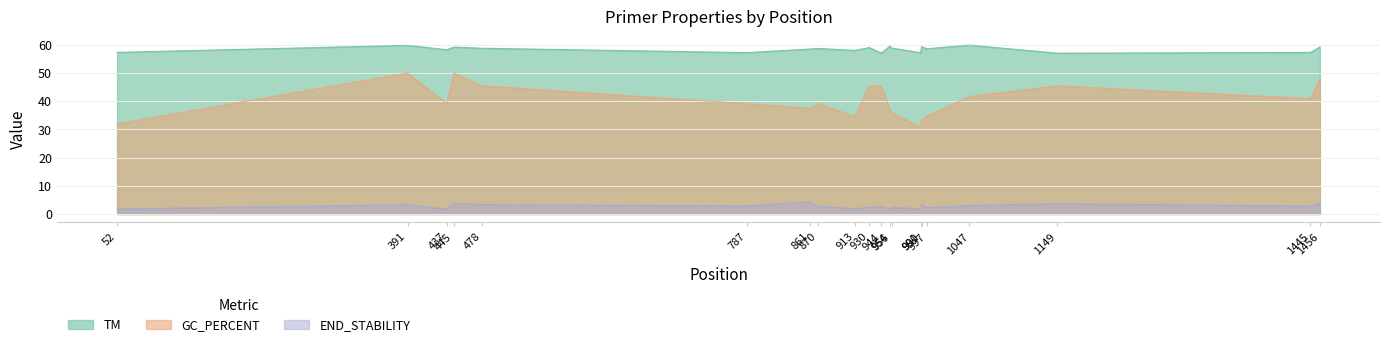

What is the value of the GC_PERCENT point at the 16th from the left?

34.6